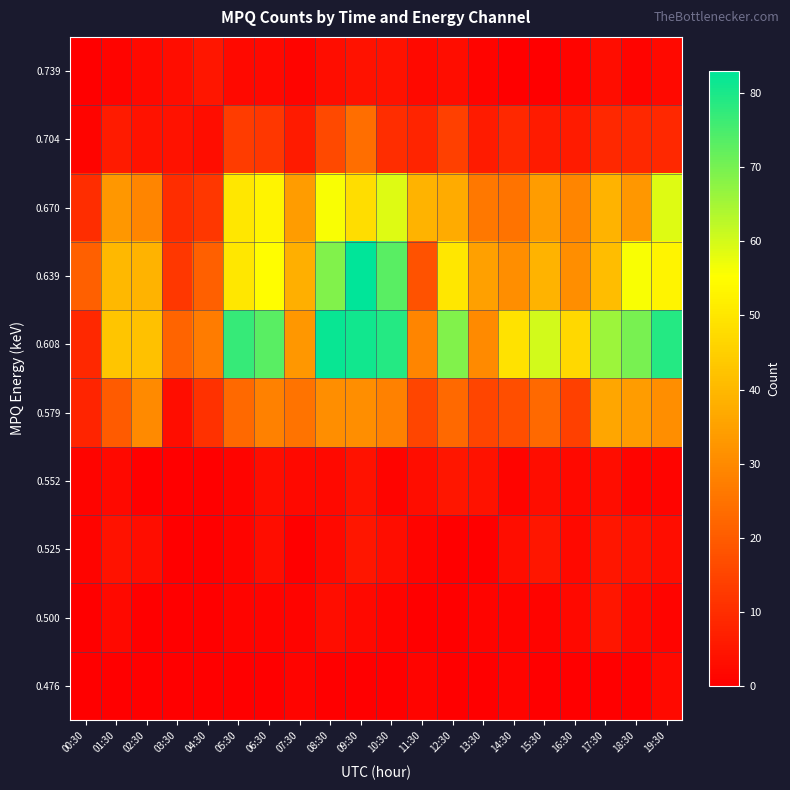

Which category has the lowest value across all series?

00:30